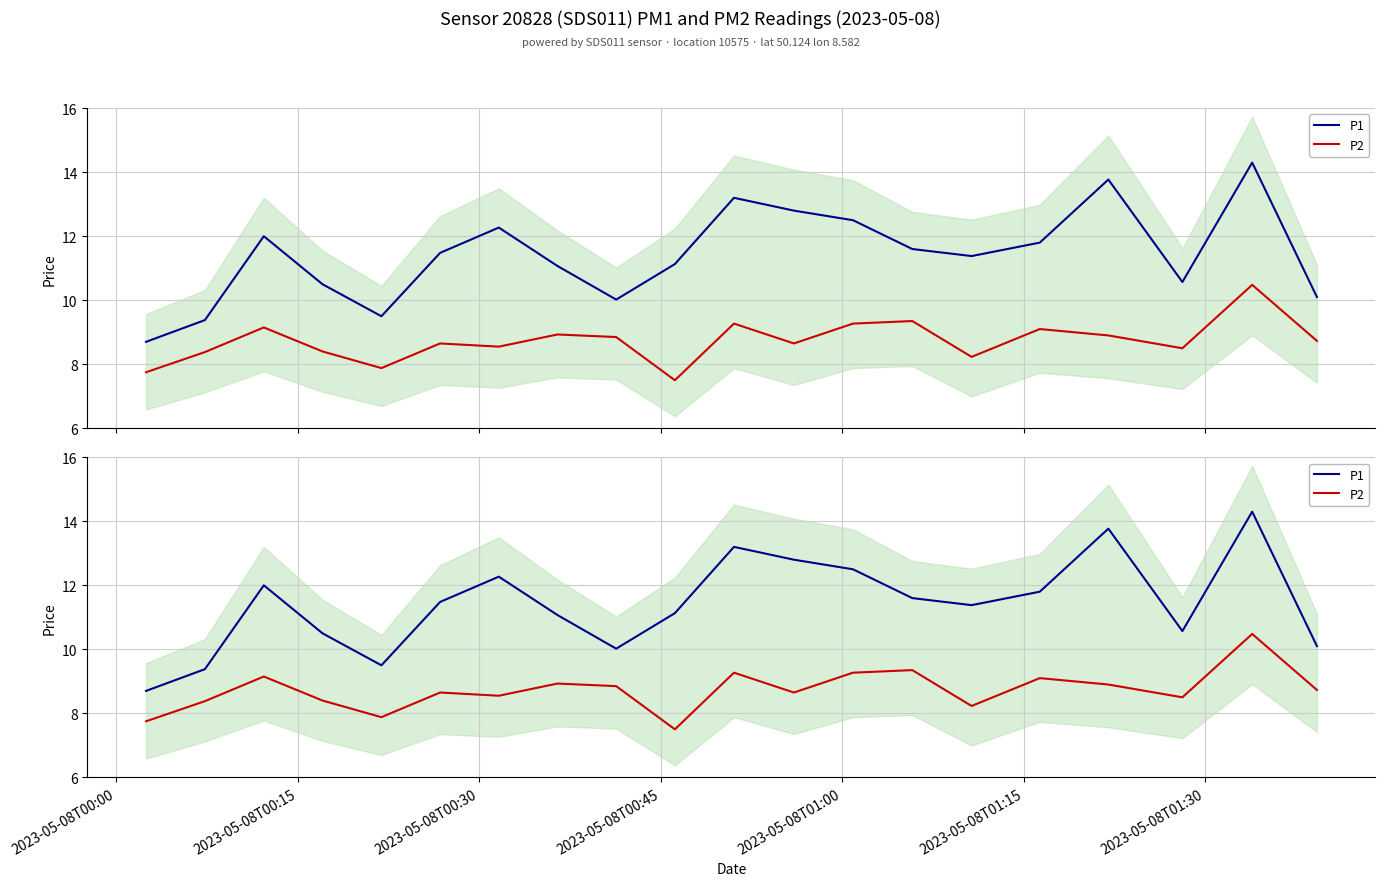

Which series has the largest total across all categories?

P1